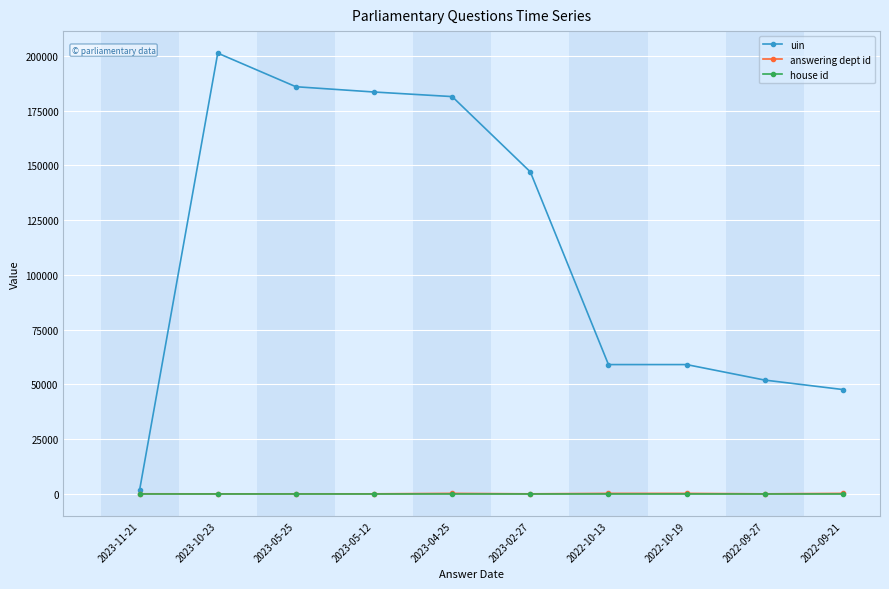

What is the label of the 2nd point from the right?

2022-09-27